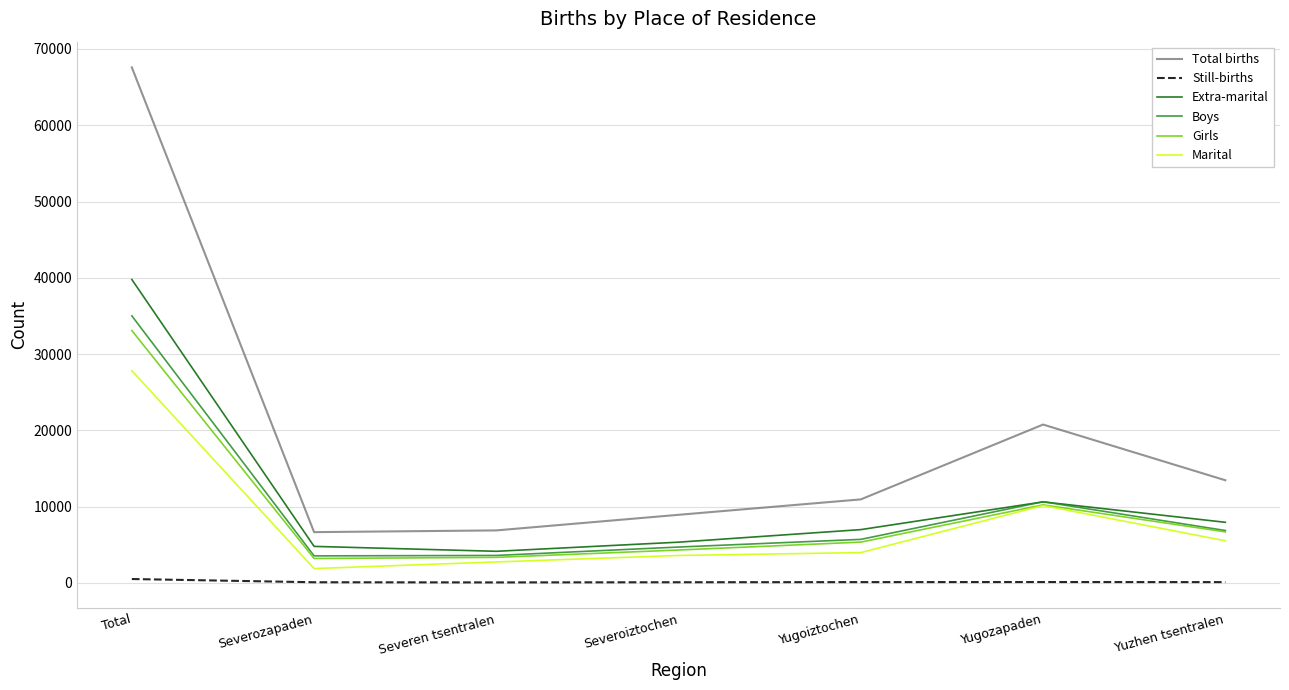

List the series in order of their peak value, highest first.

Total births, Extra-marital, Boys, Girls, Marital, Still-births